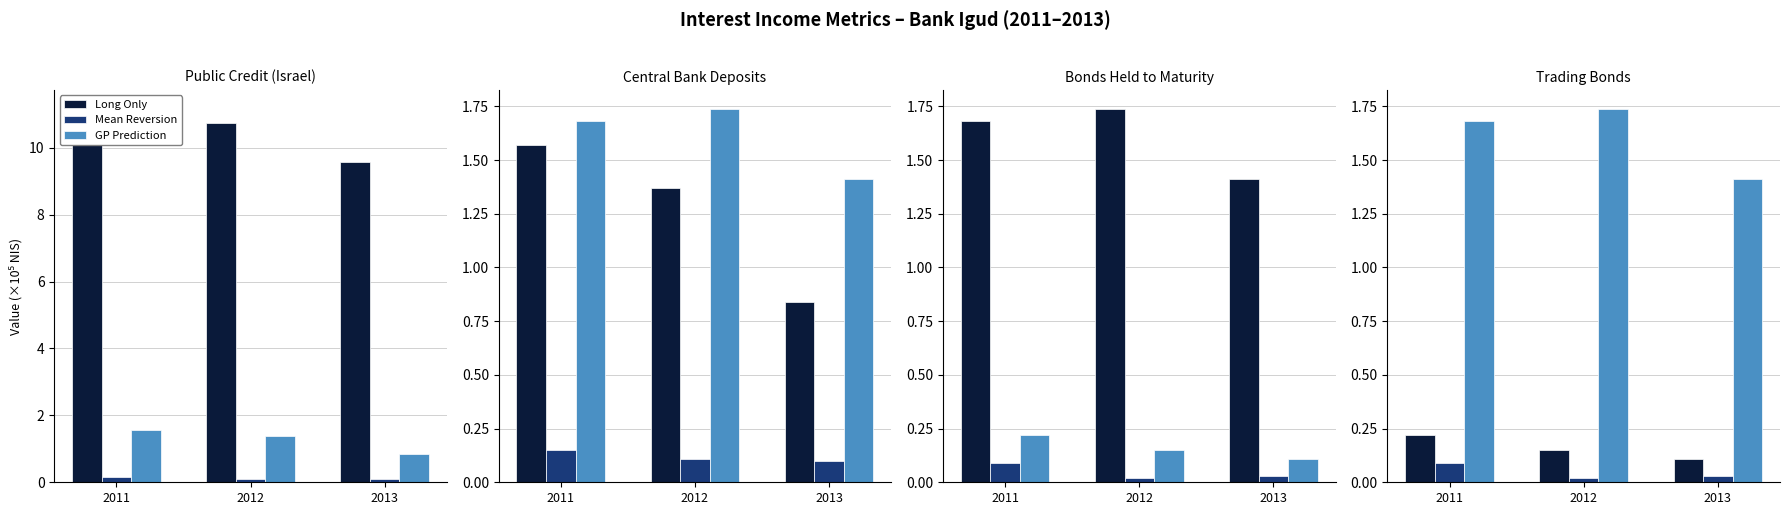

Which has a higher value, 2012 or 2013?

2012